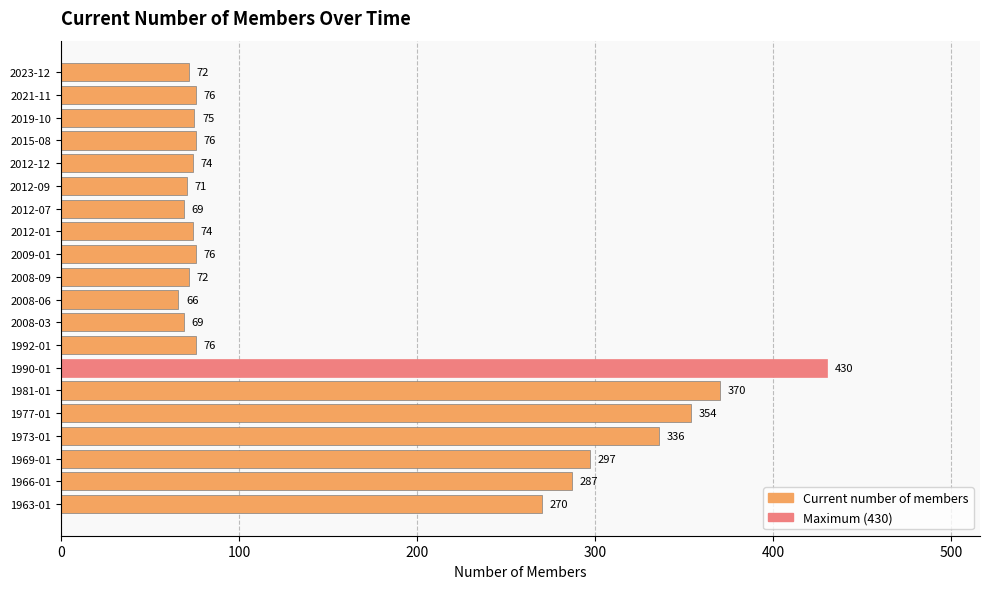

Reading top to bottom, what are all the values shown in this chart?

72	76	75	76	74	71	69	74	76	72	66	69	76	430	370	354	336	297	287	270